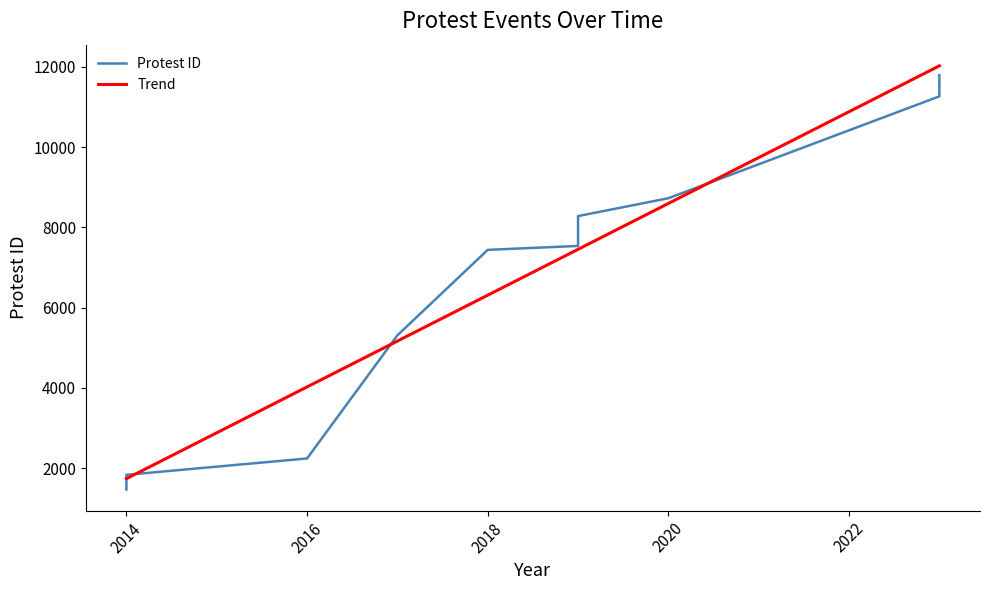

What is the sum of the values at 2017-08-20 and 2019-03-01?

12854